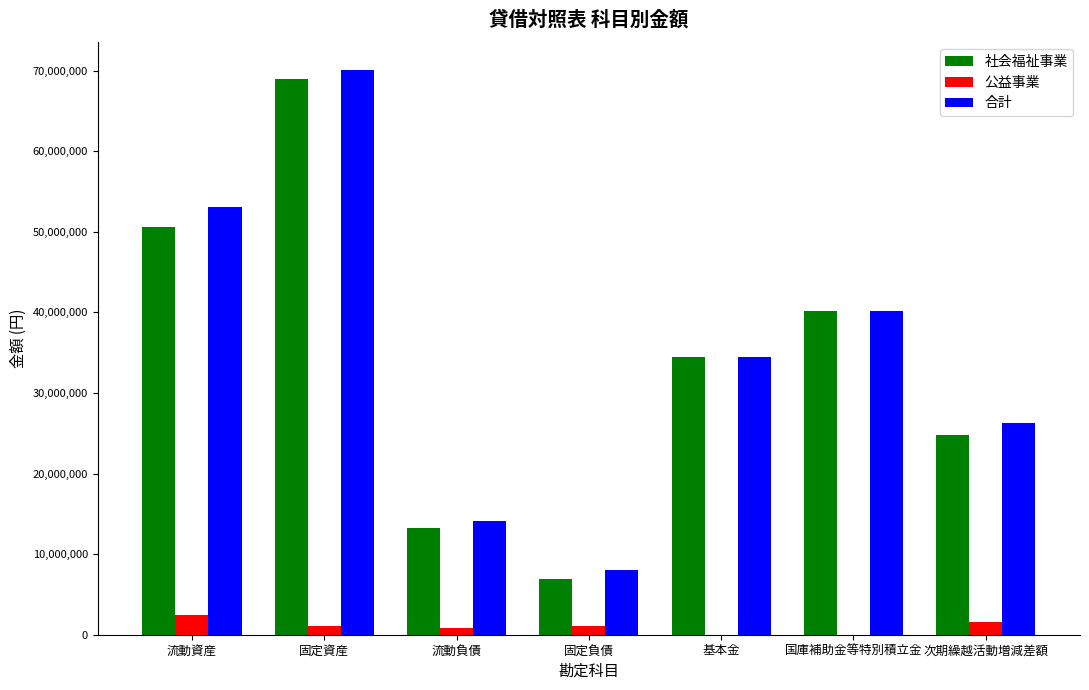

What is the sum of all 社会福祉事業 values?

239175122